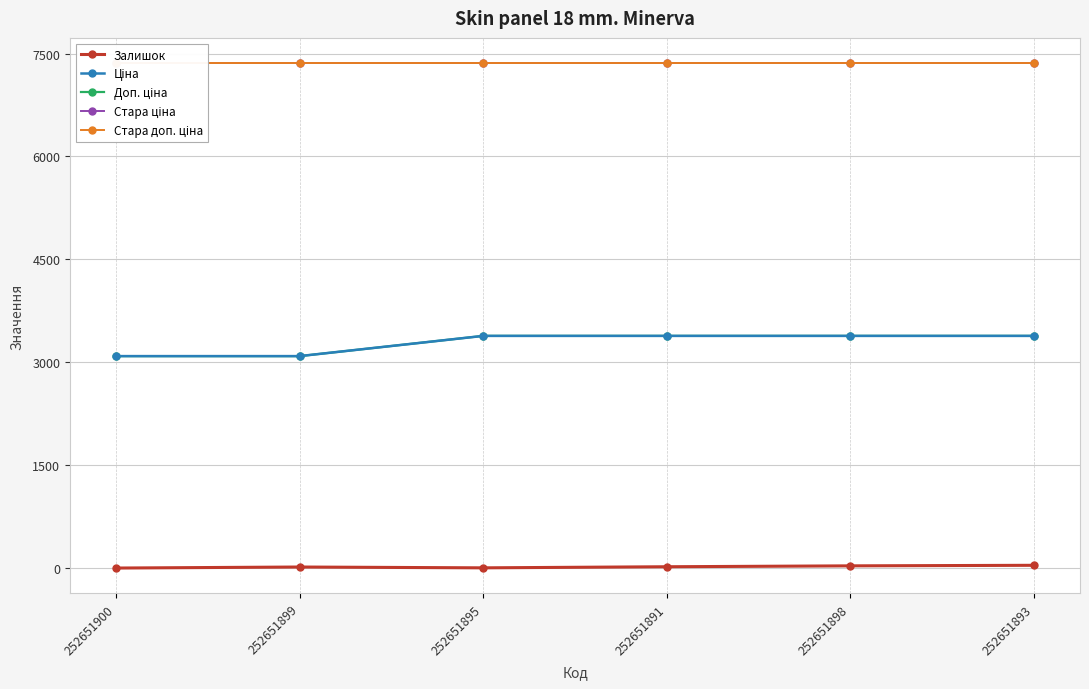

What is the highest value of the Доп. ціна series?

3386.0